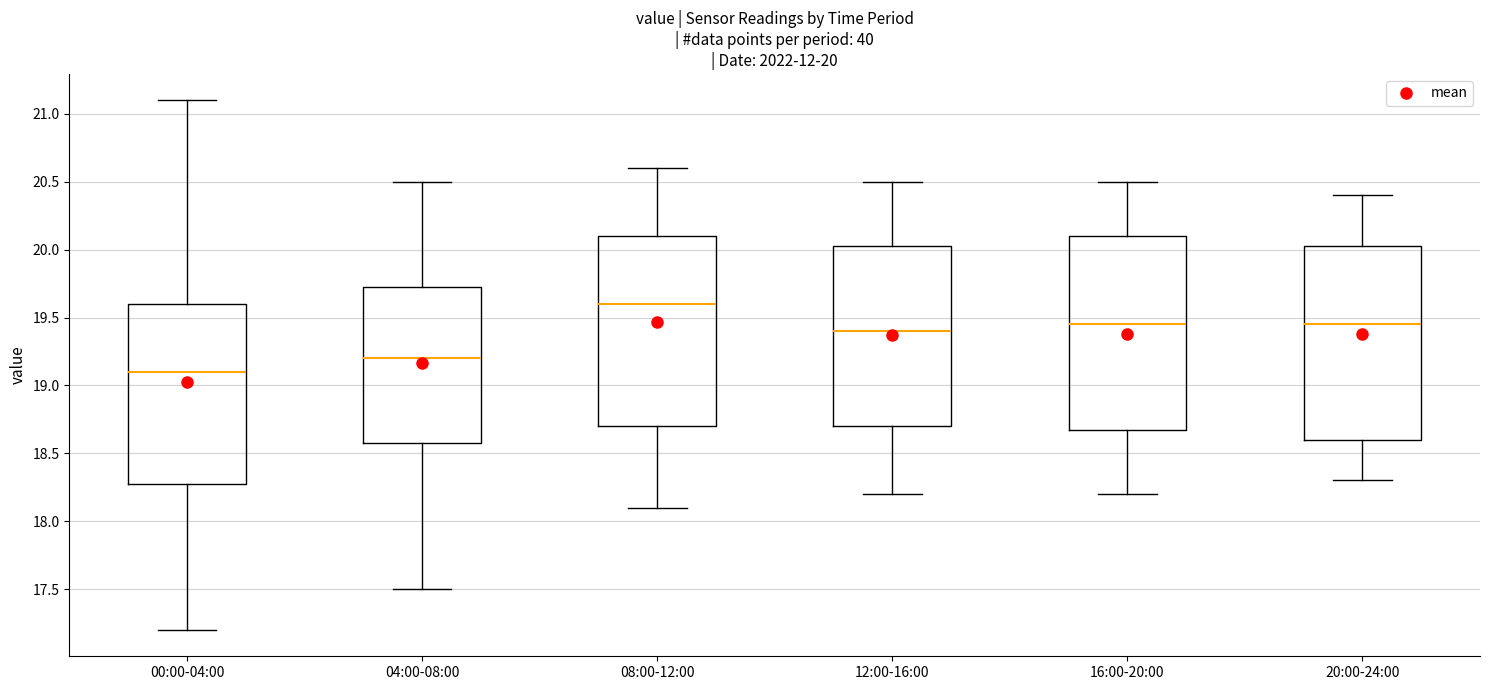

Which box's median line is the lowest?

00:00-04:00